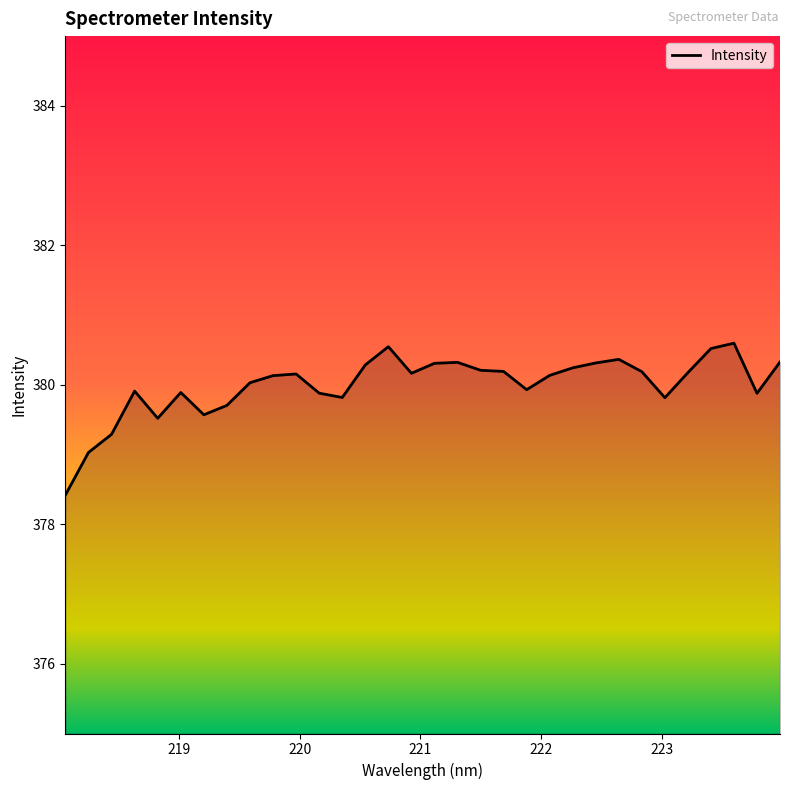

What is the difference between the maximum and minimum values?

2.2